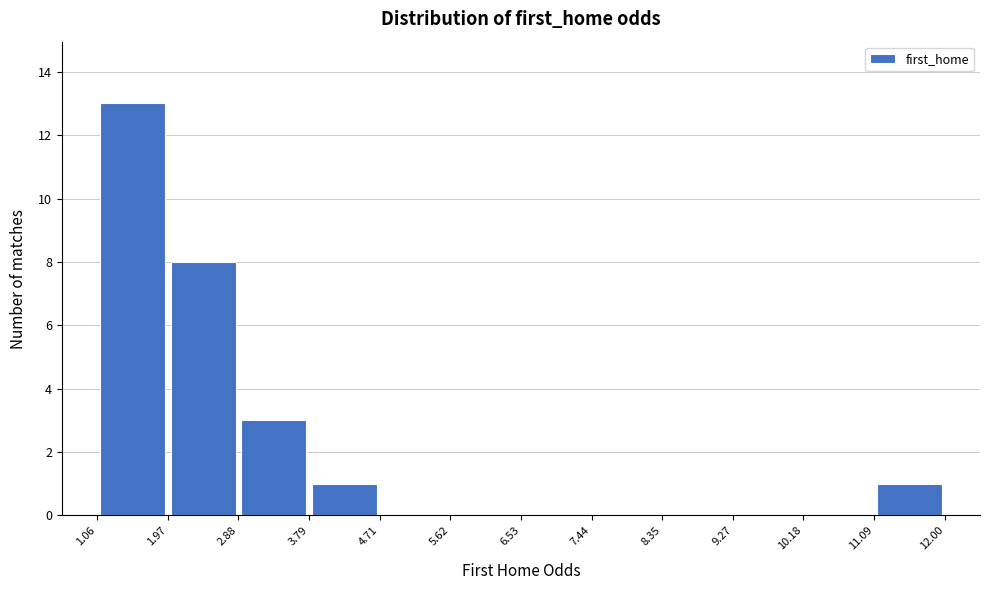

How tall is the bar that spans 1.06 to 1.97 on the x-axis? The values are not printed on the chart, so give them approximately, as read against the axis.

13